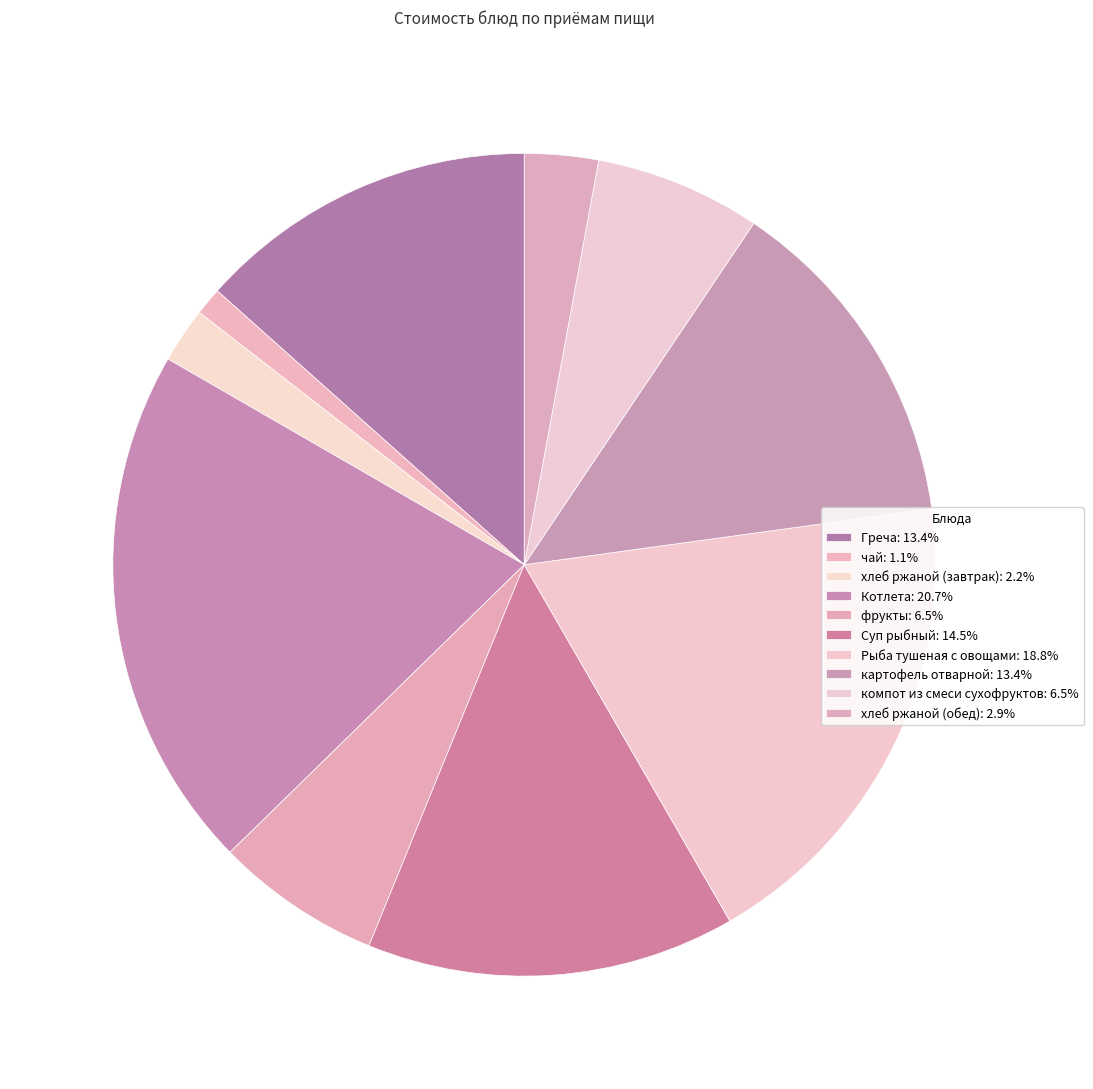

Count the number of slices in the pie.

10